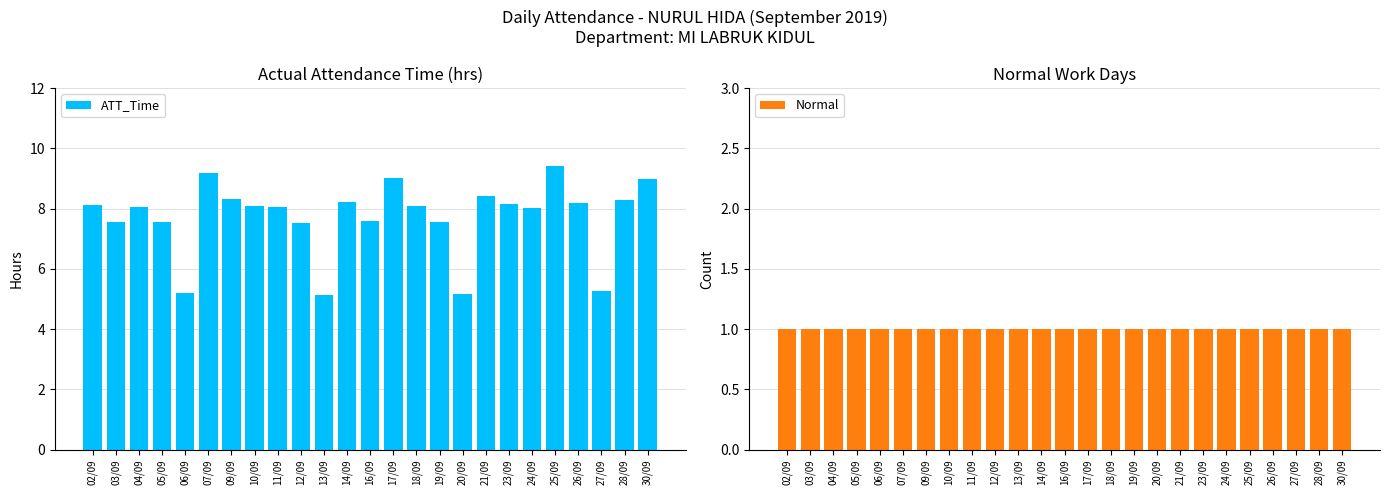

What are all the series names shown in the legend?

ATT_Time, Normal